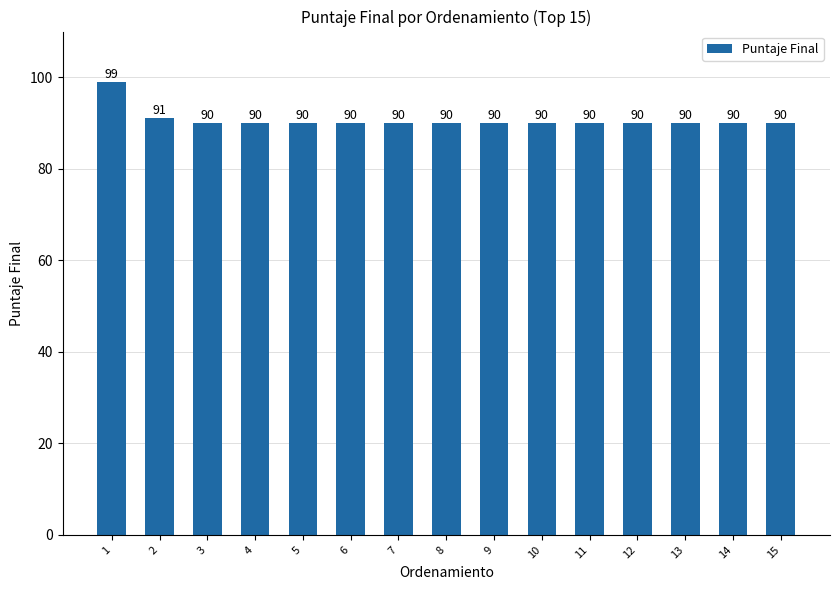

What is the maximum value shown in the chart?

99